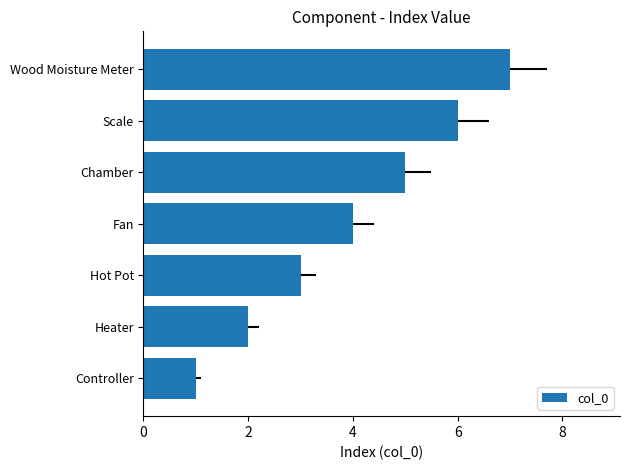

What is the smallest value displayed?

1